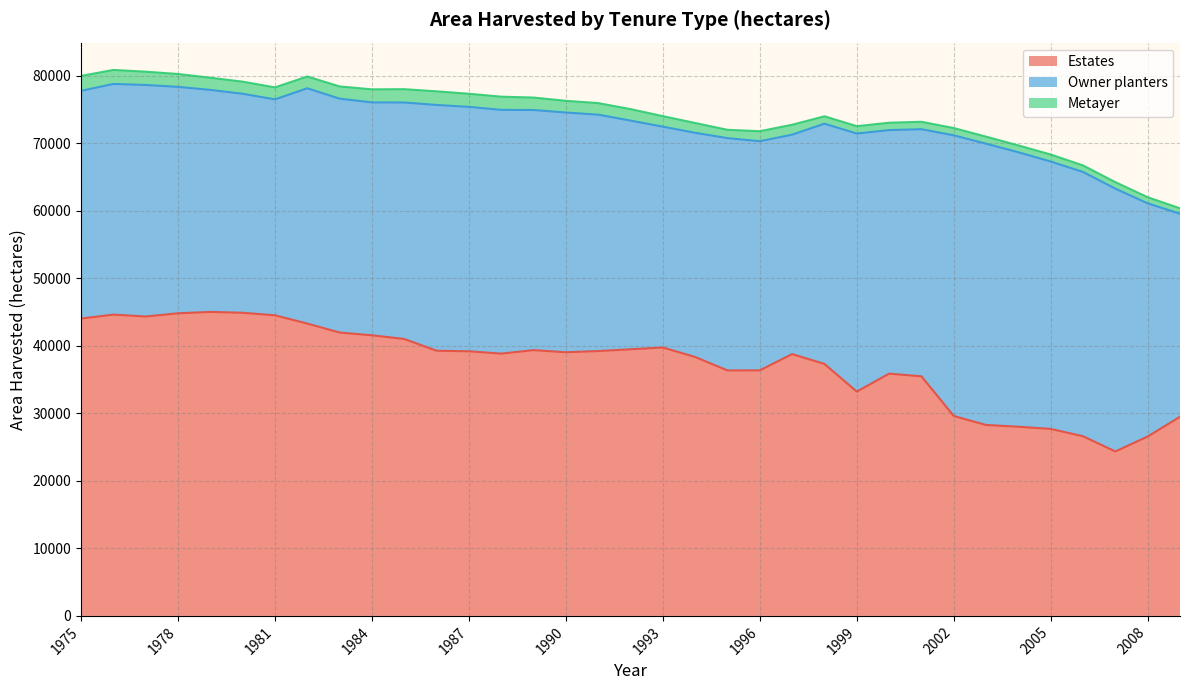

What is the difference between the highest and lowest values at 1993?

38204